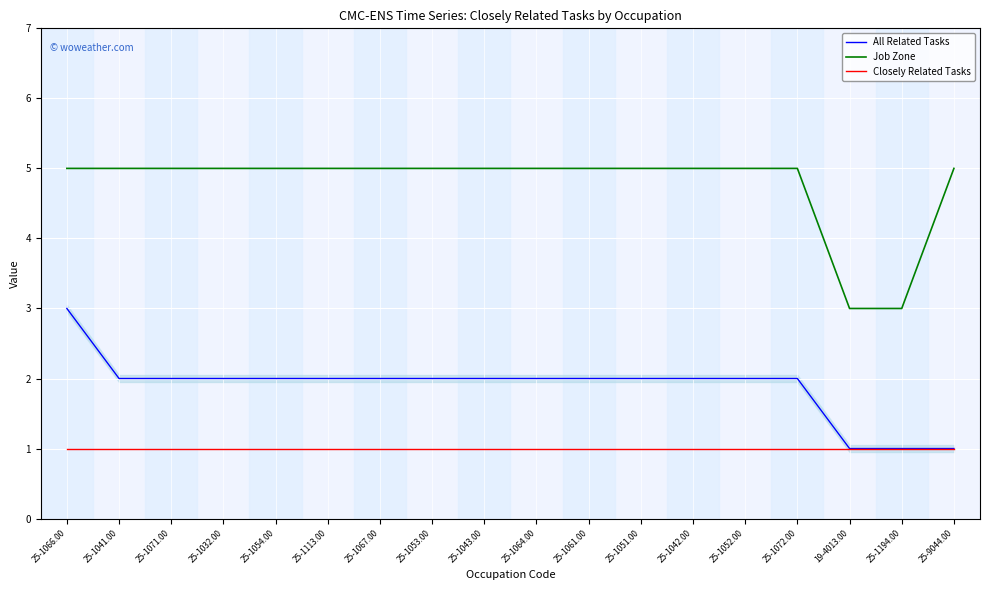

What is the label of the 6th point from the right?

25-1042.00